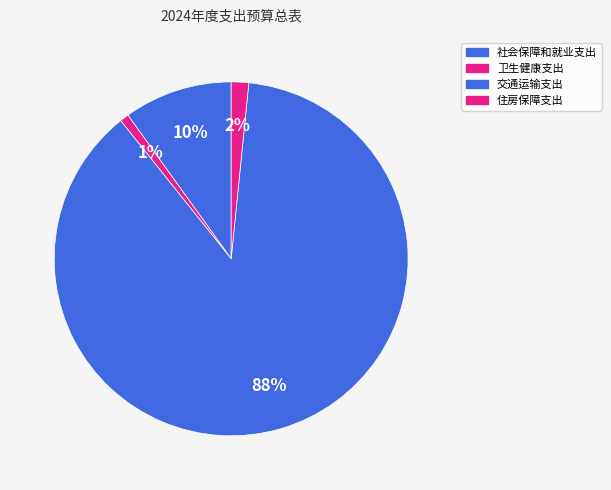

Is it true that 住房保障支出 is 2% of the pie?

True